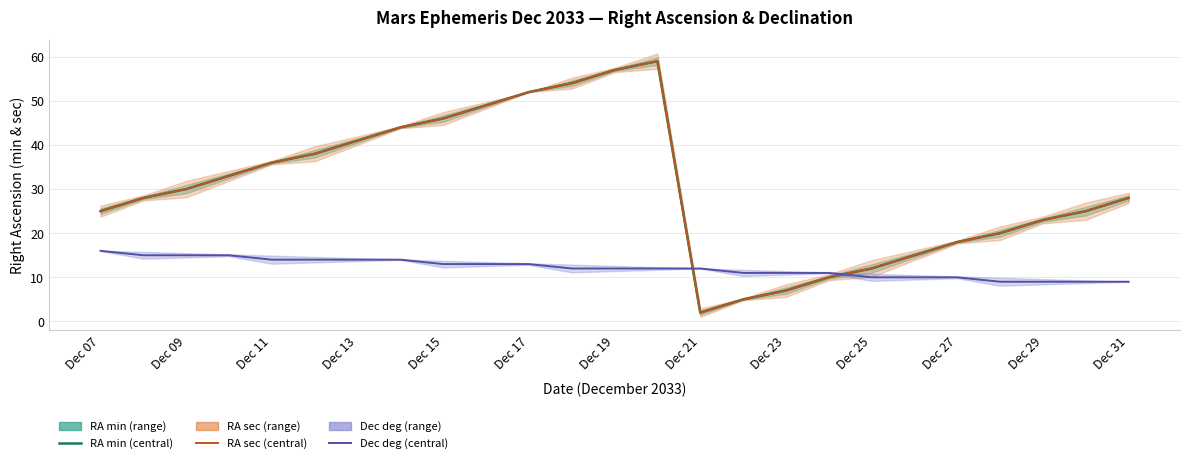

What is the greatest value displayed?

59